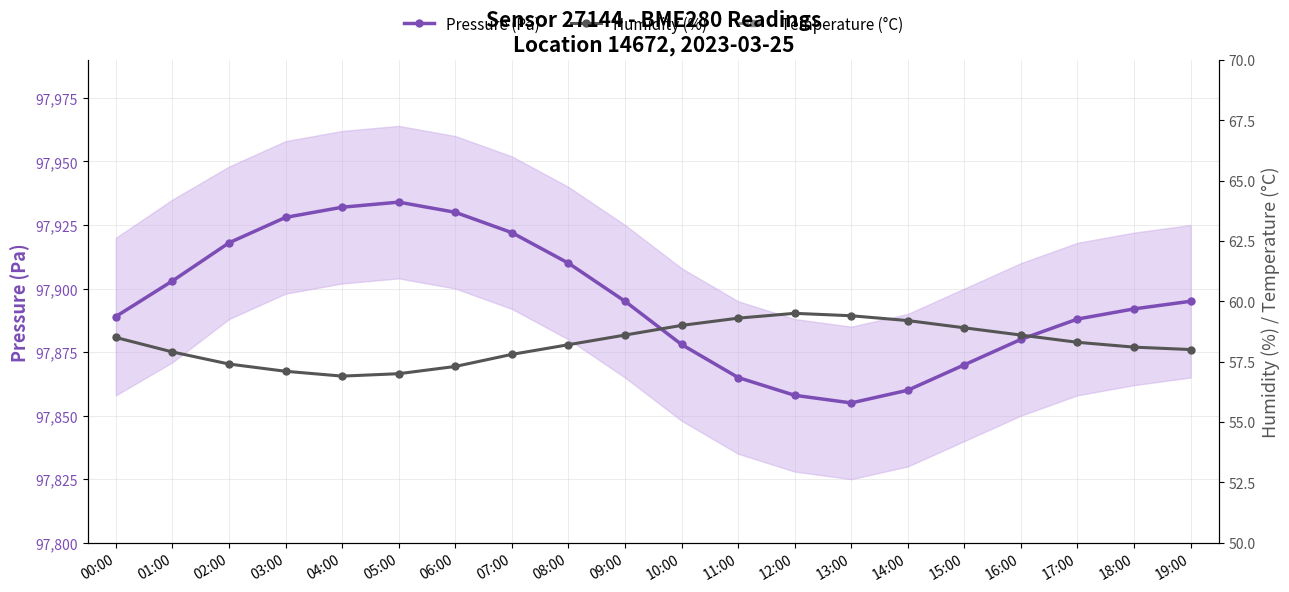

Reading left to right, what are all the values shown in this chart?

Pressure (Pa): 97889.0	97903.0	97918.0	97928.0	97932.0	97934.0	97930.0	97922.0	97910.0	97895.0	97878.0	97865.0	97858.0	97855.0	97860.0	97870.0	97880.0	97888.0	97892.0	97895.0
Humidity (%): 58.5	57.9	57.4	57.1	56.9	57.0	57.3	57.8	58.2	58.6	59.0	59.3	59.5	59.4	59.2	58.9	58.6	58.3	58.1	58.0
Temperature (°C): 12.6	12.6	12.6	12.6	12.5	12.5	12.5	12.6	12.7	12.9	13.1	13.3	13.5	13.6	13.6	13.5	13.4	13.2	13.0	12.8